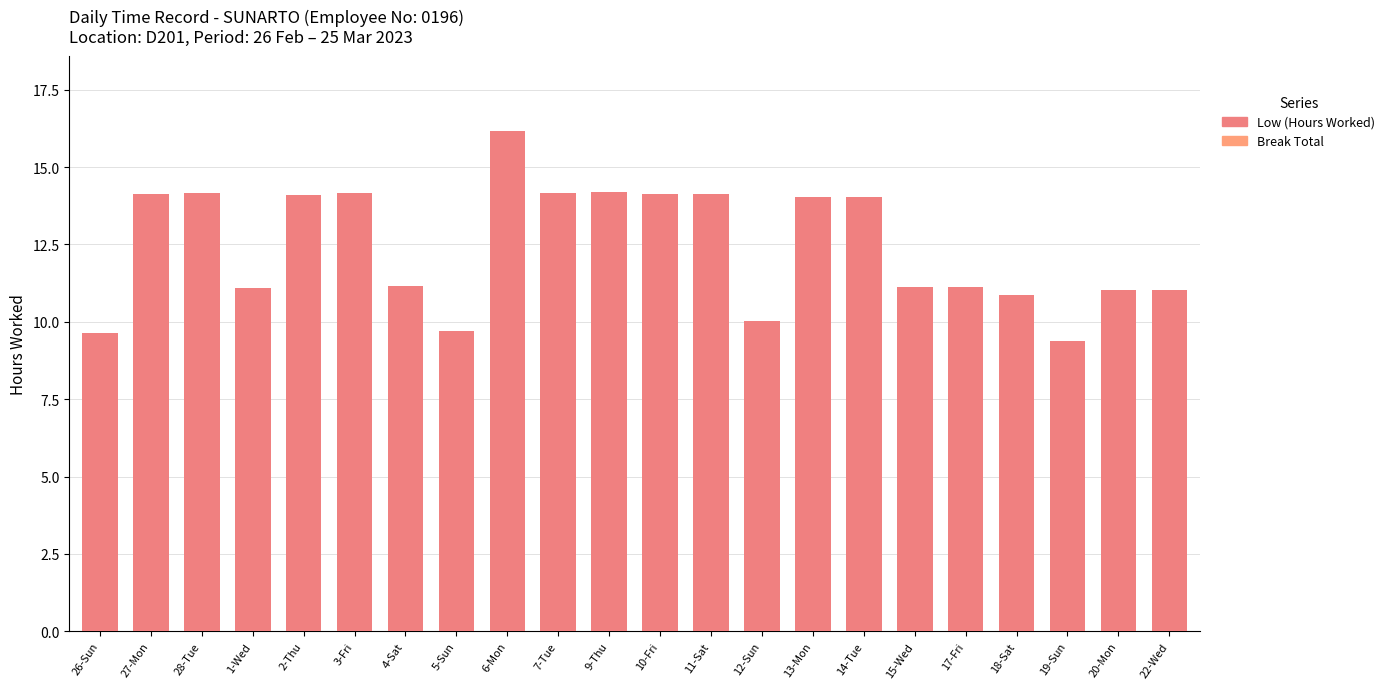

What is the maximum value shown in the chart?

16.2